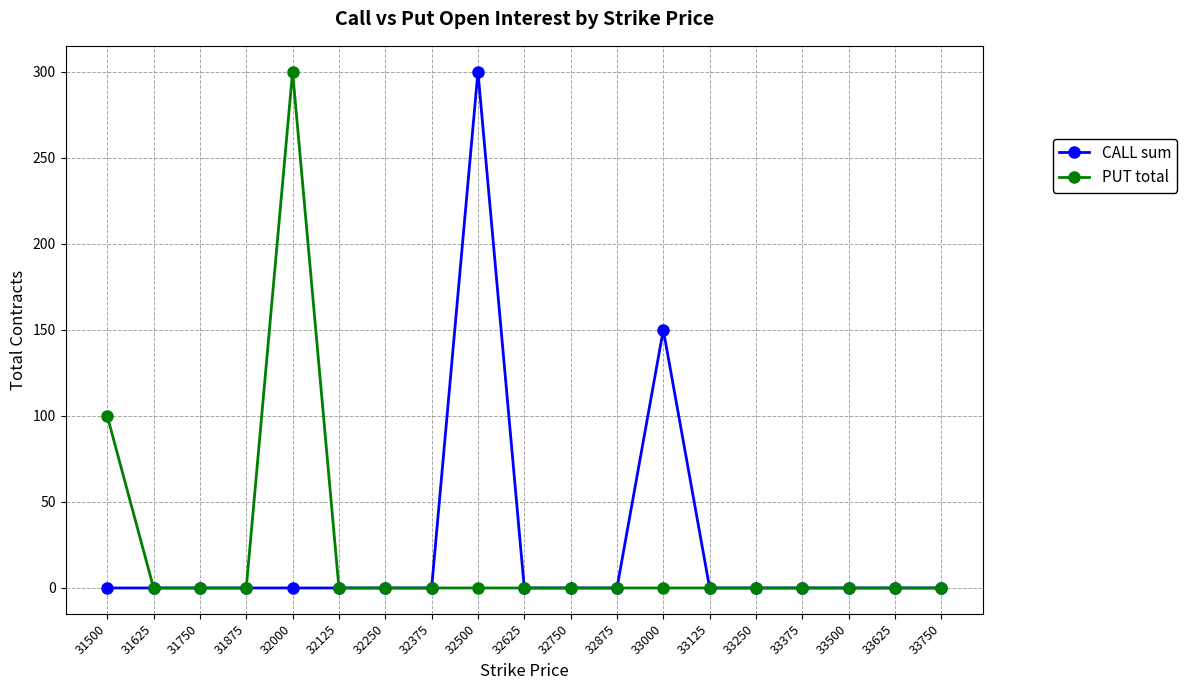

The value of PUT total at 33750 is -99. True or false?

False